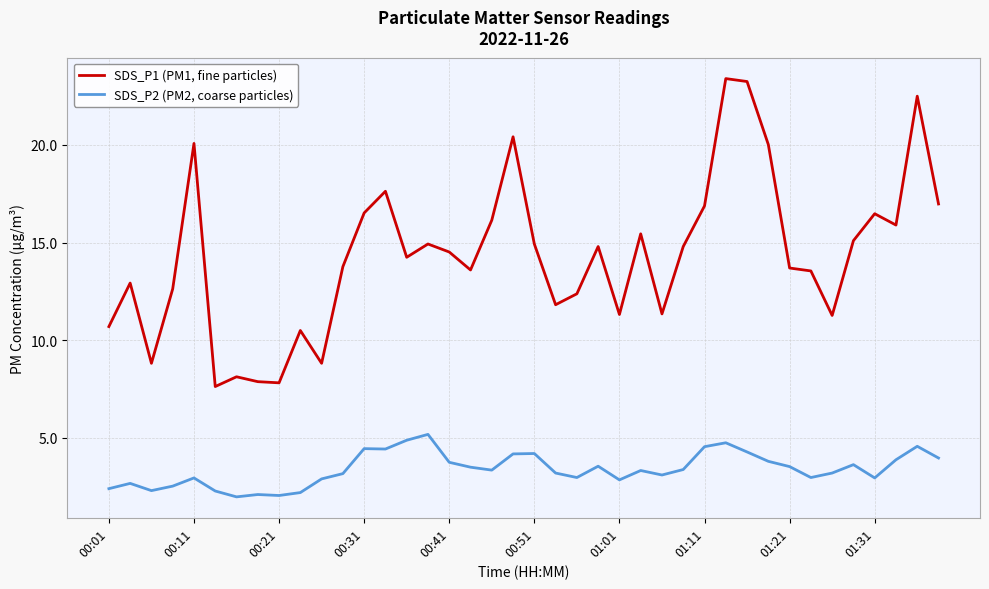

What are all the series names shown in the legend?

SDS_P1 (PM1, fine particles), SDS_P2 (PM2, coarse particles)